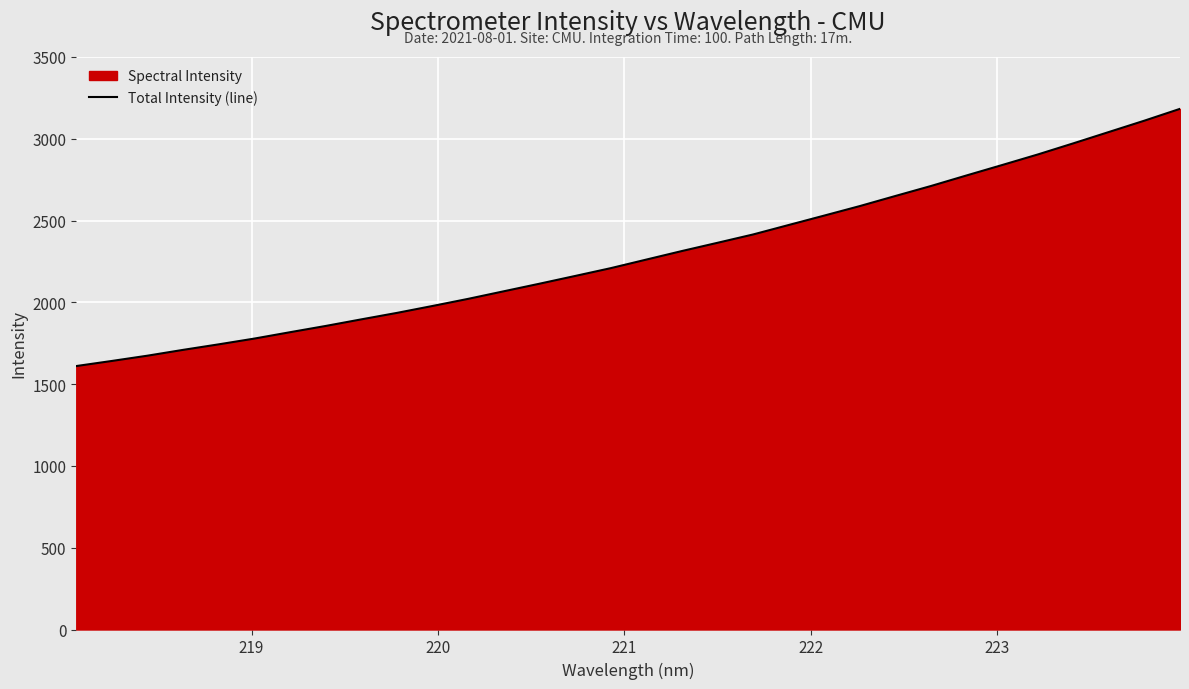

True or false: the data has more than 2 interior local peaks.

False